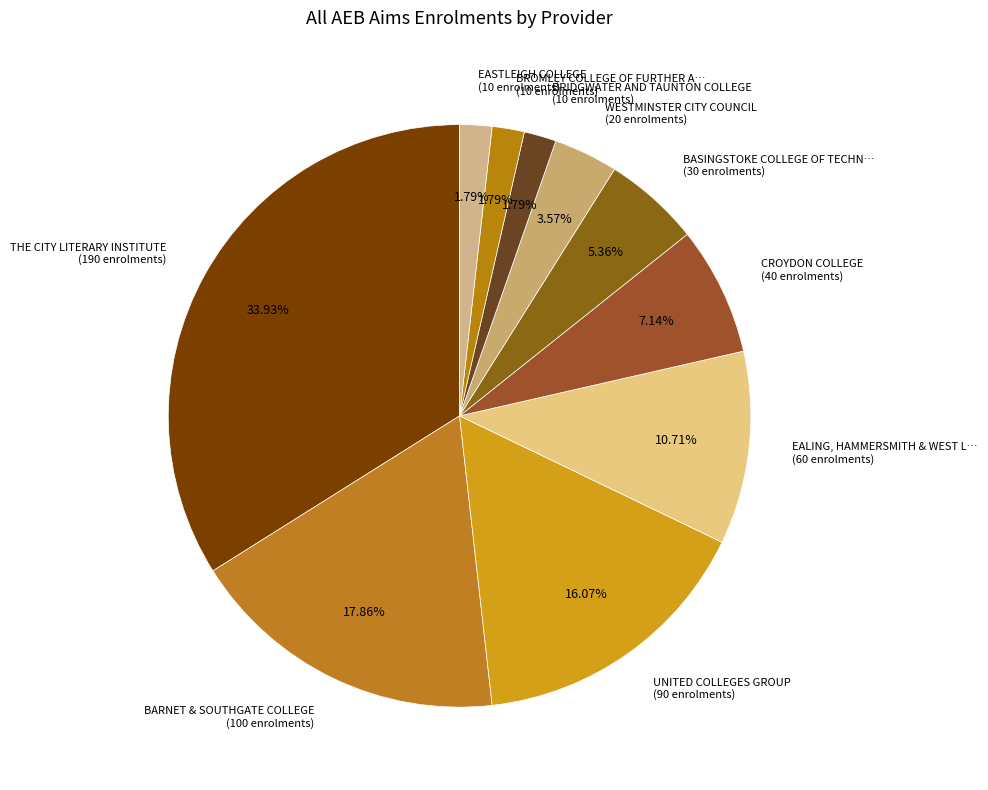

How many slices are in this pie chart?

10